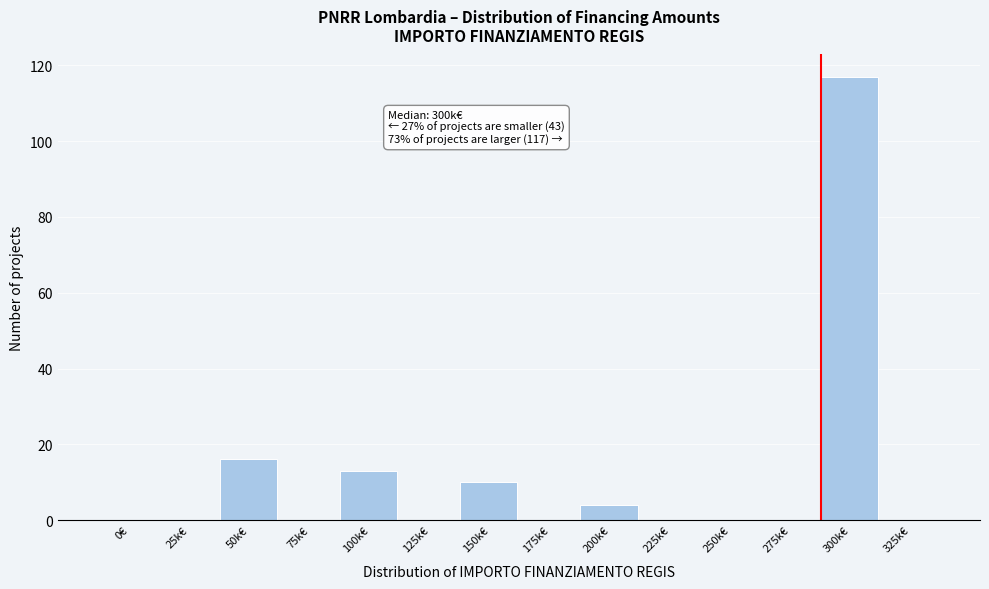

Reading right to left, what are all the values shown in this chart?

325k€=0	300k€=117	275k€=0	250k€=0	225k€=0	200k€=4	175k€=0	150k€=10	125k€=0	100k€=13	75k€=0	50k€=16	25k€=0	0€=0